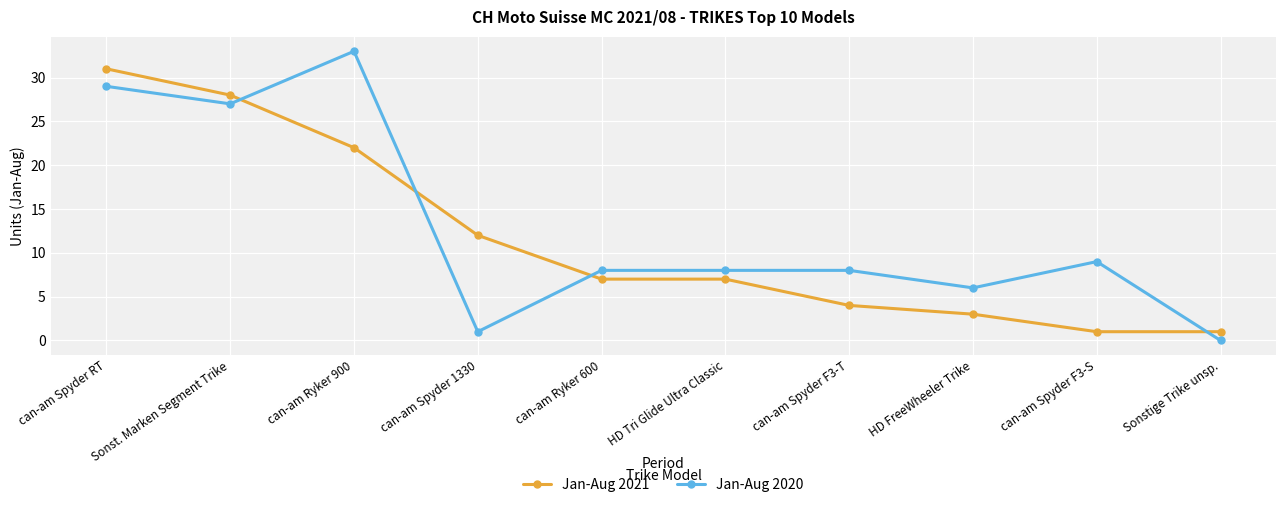

What is the difference between the second highest and second lowest values in the Jan-Aug 2021 series?

27